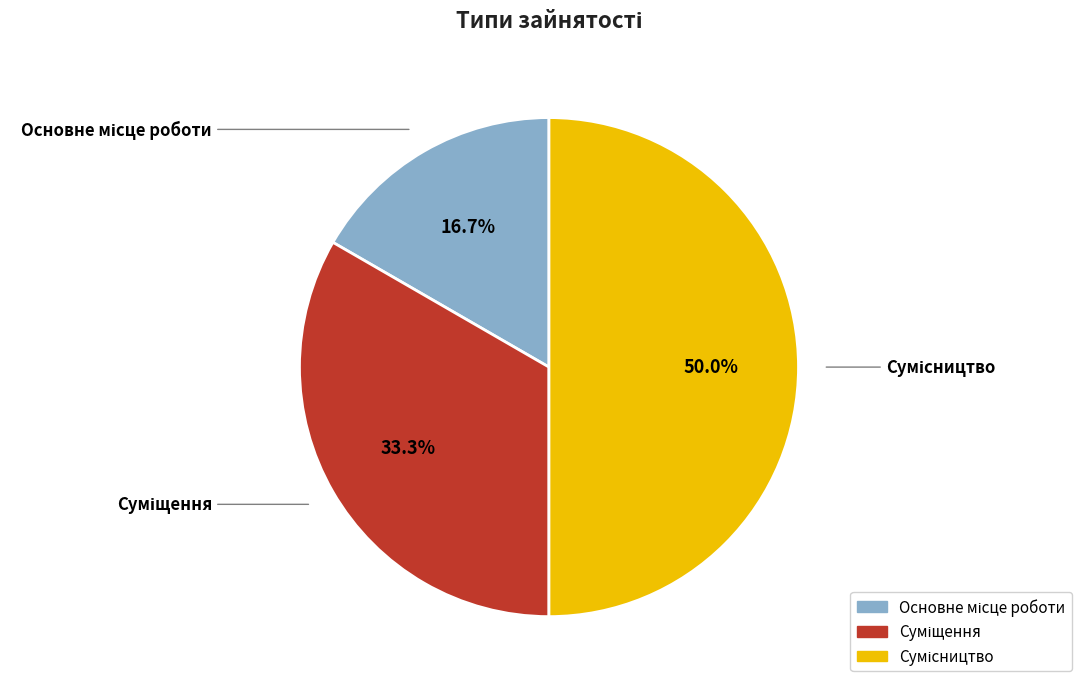

Between Основне місце роботи and Суміщення, which is larger?

Суміщення